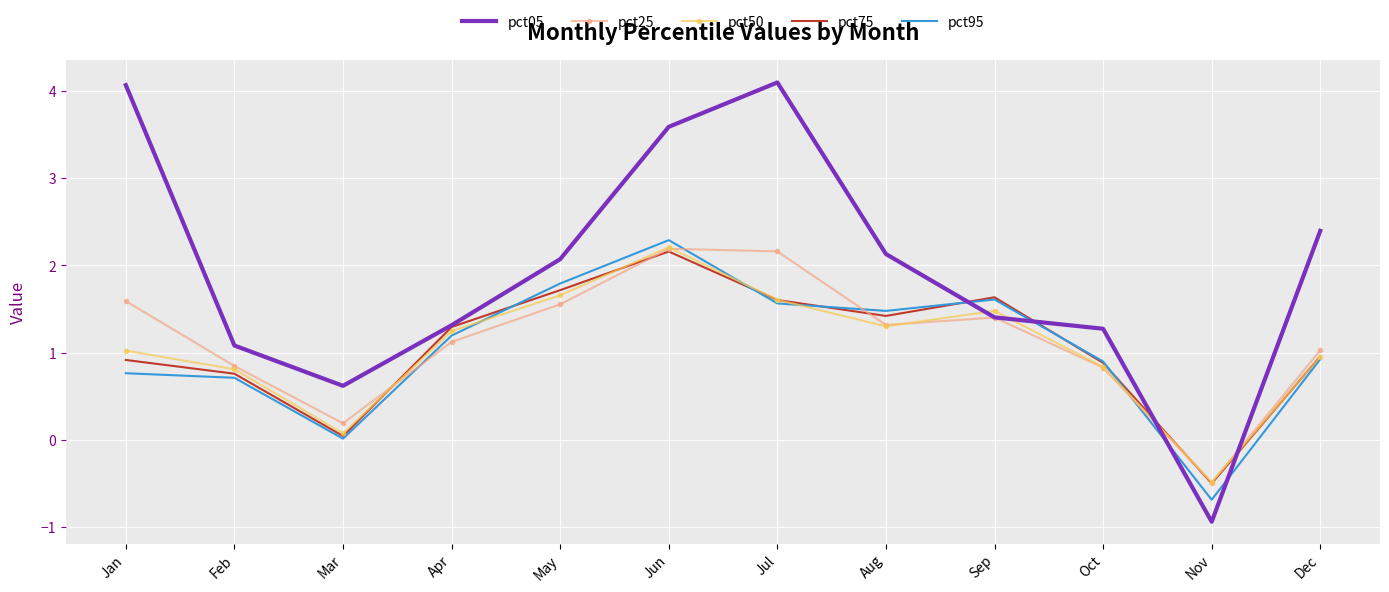

What is the minimum value for pct95?

-0.7